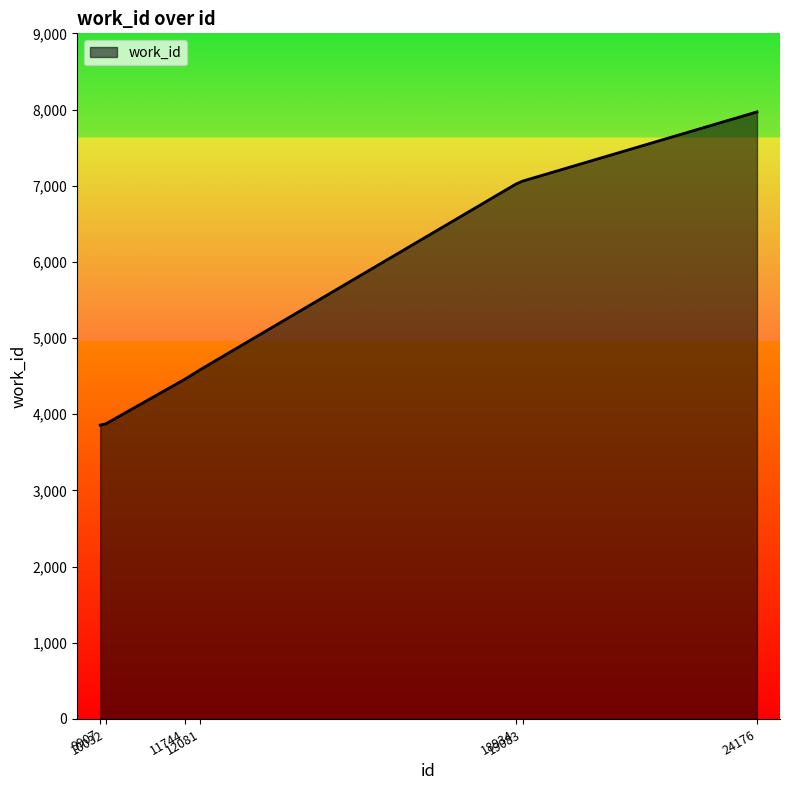

Between 18934 and 10032, which is larger?

18934